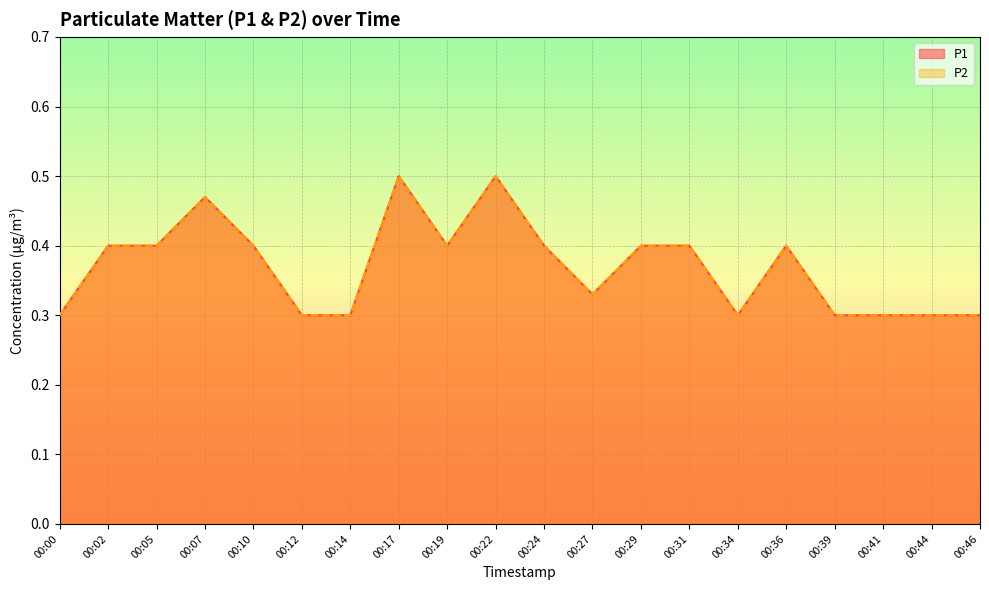

How many lines are shown in the chart?

2